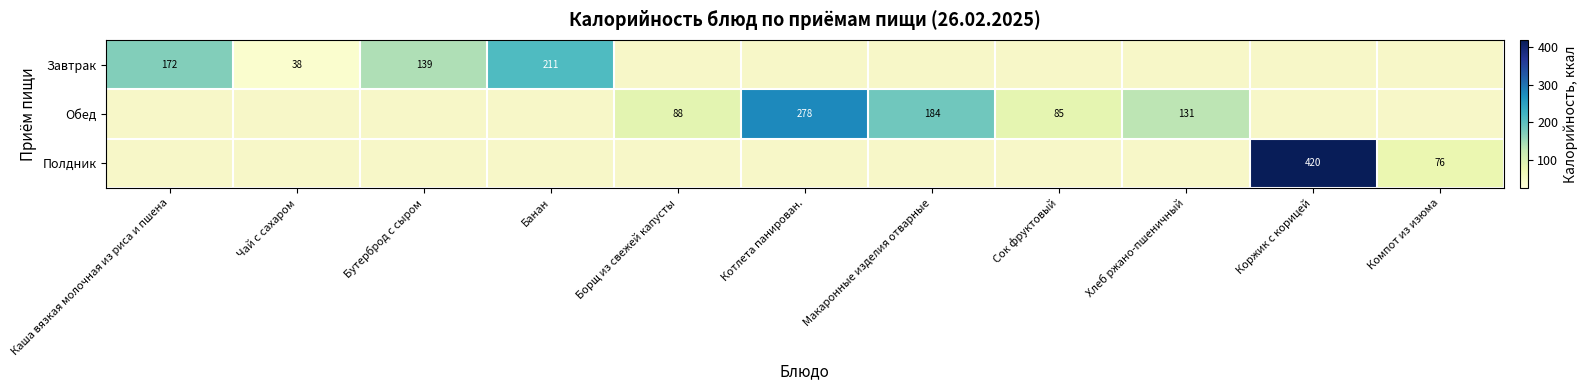

At how many categories does at least one series exceed 174?

4